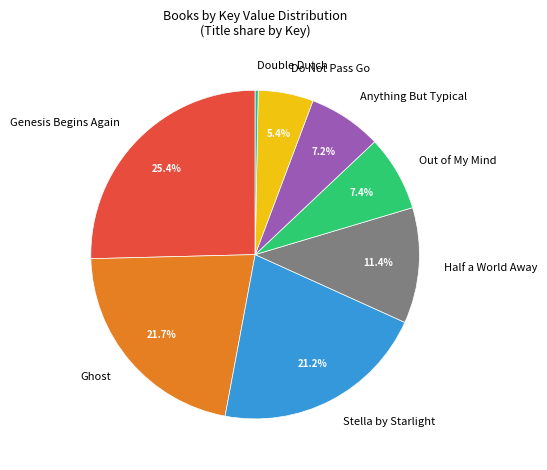

To the nearest percent, what is the difference between the largest and smallest slice percentages?

25%